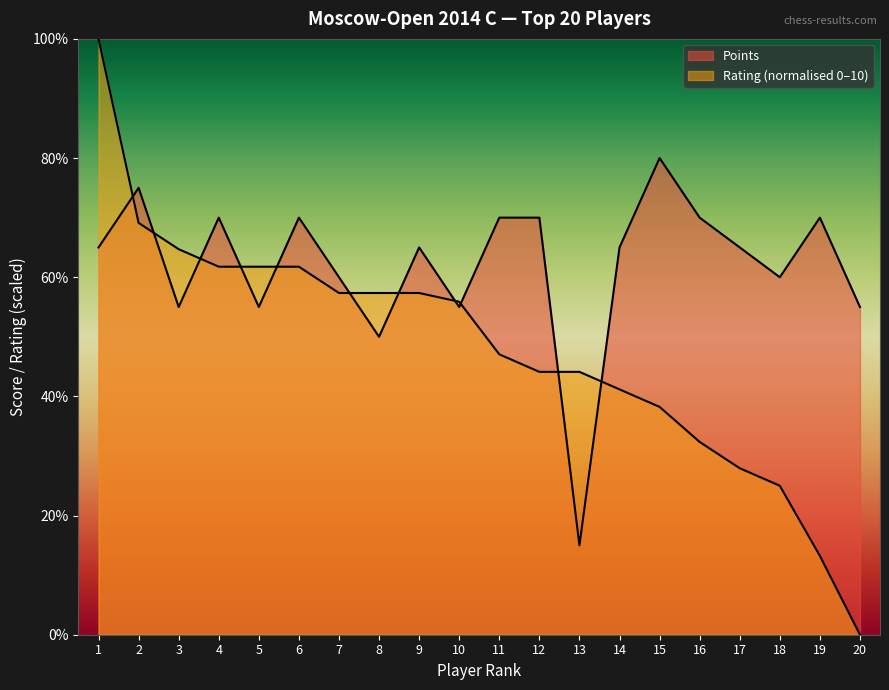

Is the value of Points at 17 greater than the value of Rating at 12?

Yes